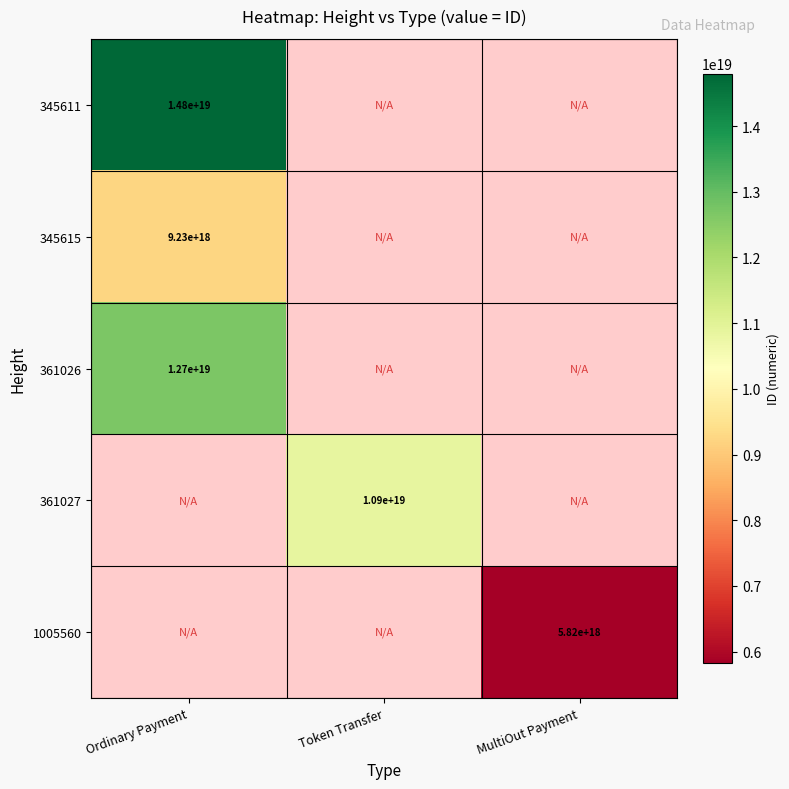

True or false: 1005560 has a value of 5820000000000000000 at MultiOut Payment.

True